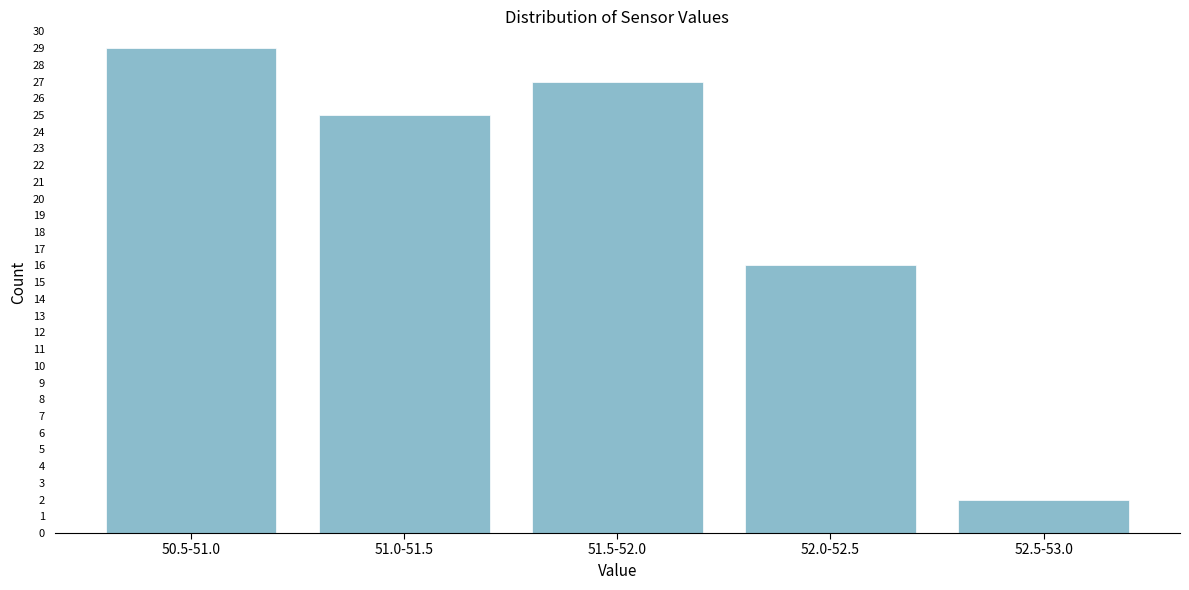

Reading right to left, transcribe all the data shown in this chart.

52.5-53.0=2	52.0-52.5=16	51.5-52.0=27	51.0-51.5=25	50.5-51.0=29